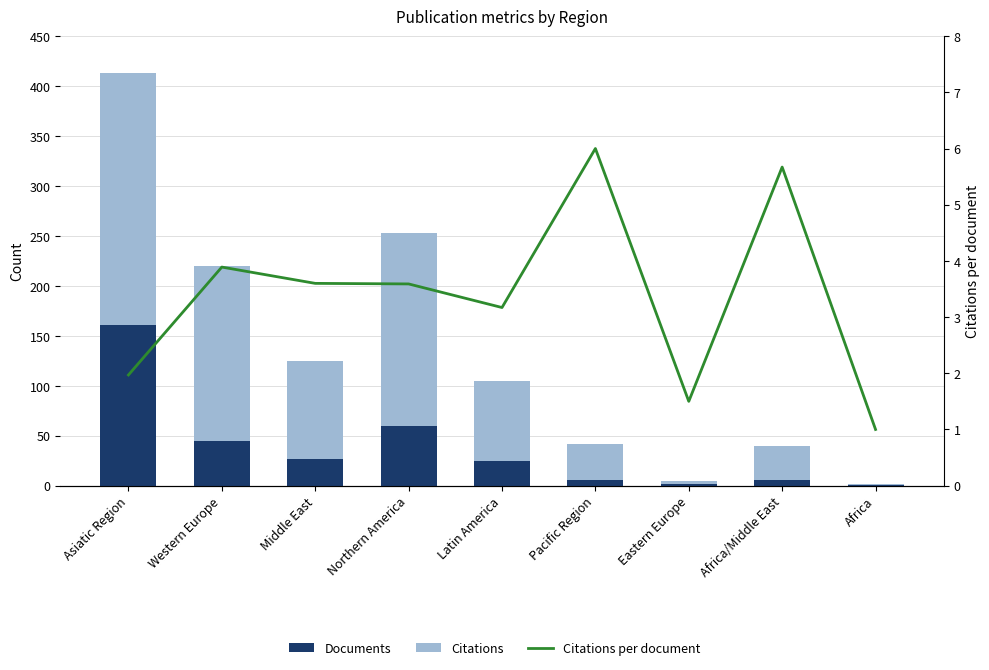

Reading left to right, what are all the values shown in this chart?

Documents: 161.0	45.0	27.0	60.0	25.0	6.0	2.0	6.0	1.0
Citations: 252.0	175.0	98.0	193.0	80.0	36.0	3.0	34.0	1.0
Citations per document: 2.0	3.9	3.6	3.6	3.2	6.0	1.5	5.7	1.0